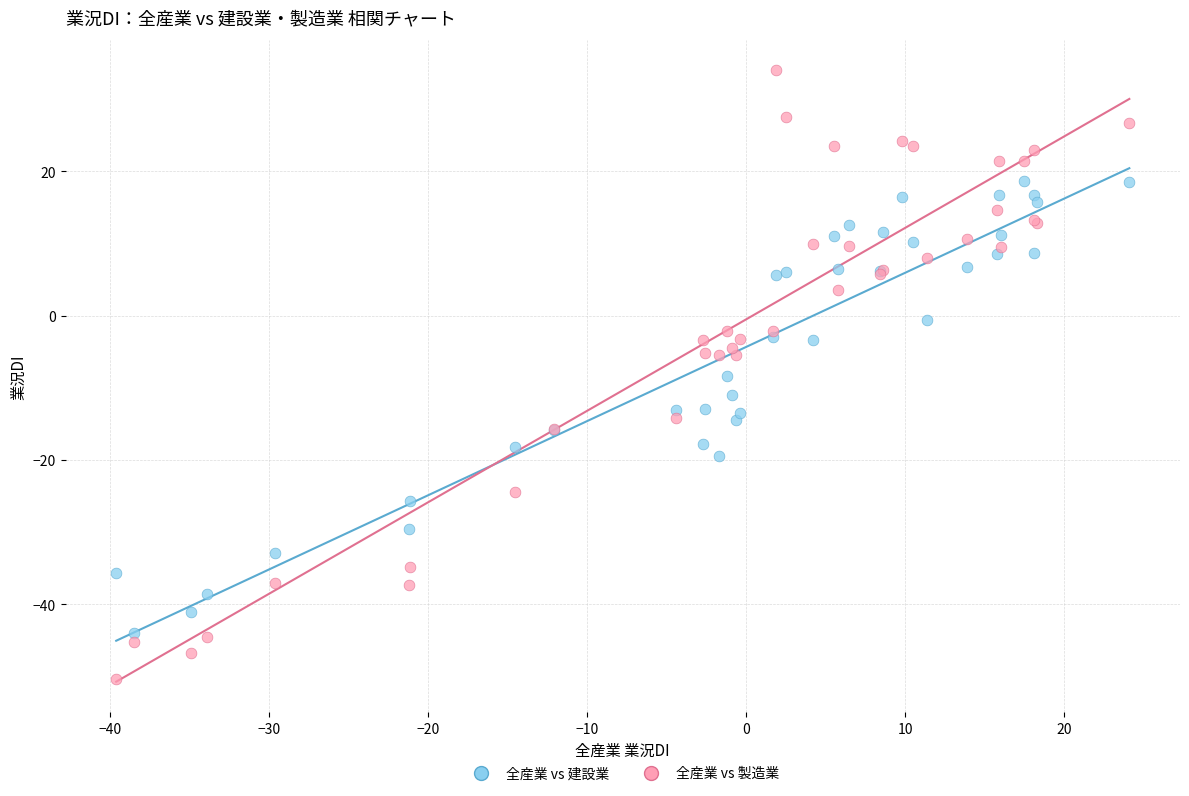

Which series contains the highest Y value?

全産業 vs 製造業